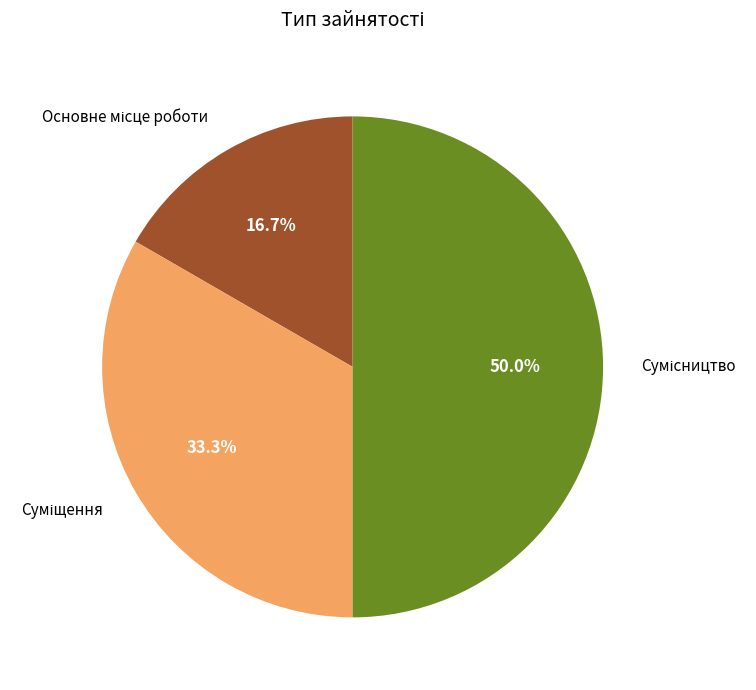

Count the number of slices in the pie.

3